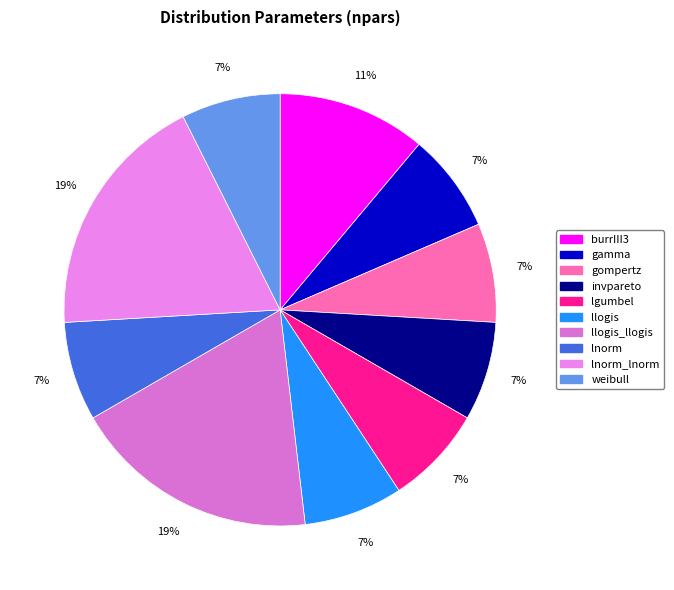

Does any single category account for the majority?

No